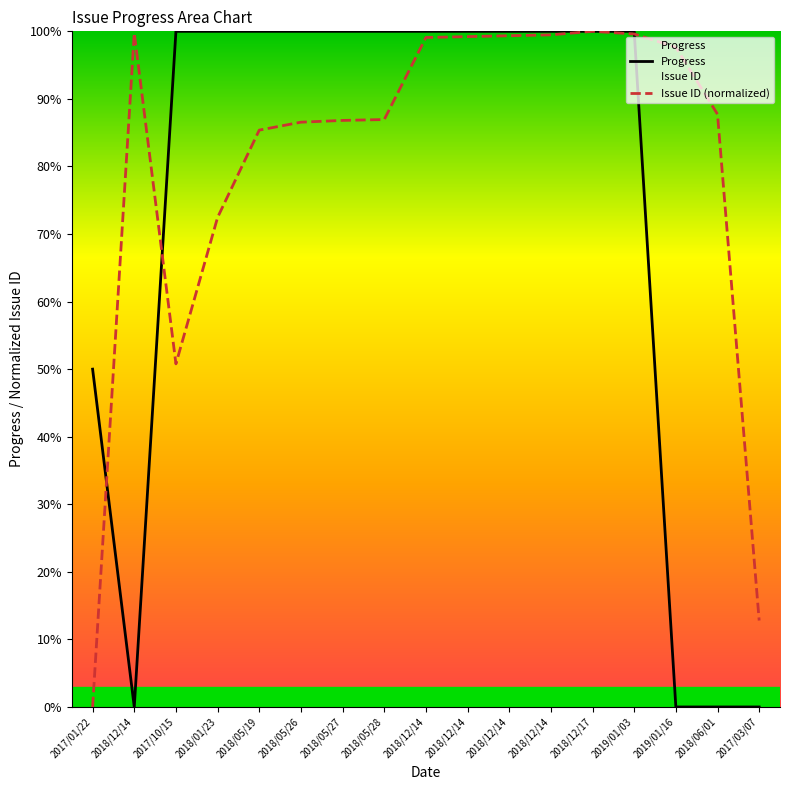

How many data points in Progress are less than 100?

5